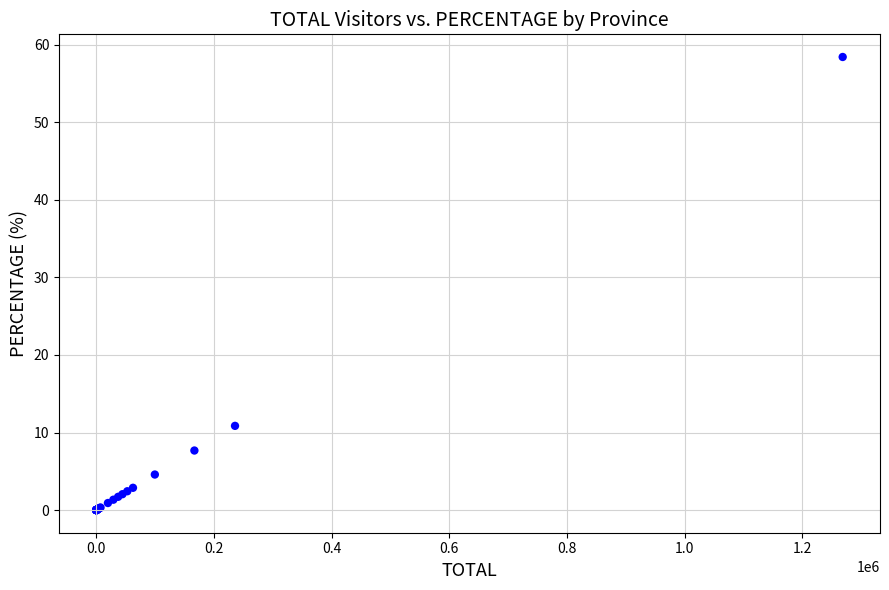

What Y value in the scatter plot is closest to 29?

10.9